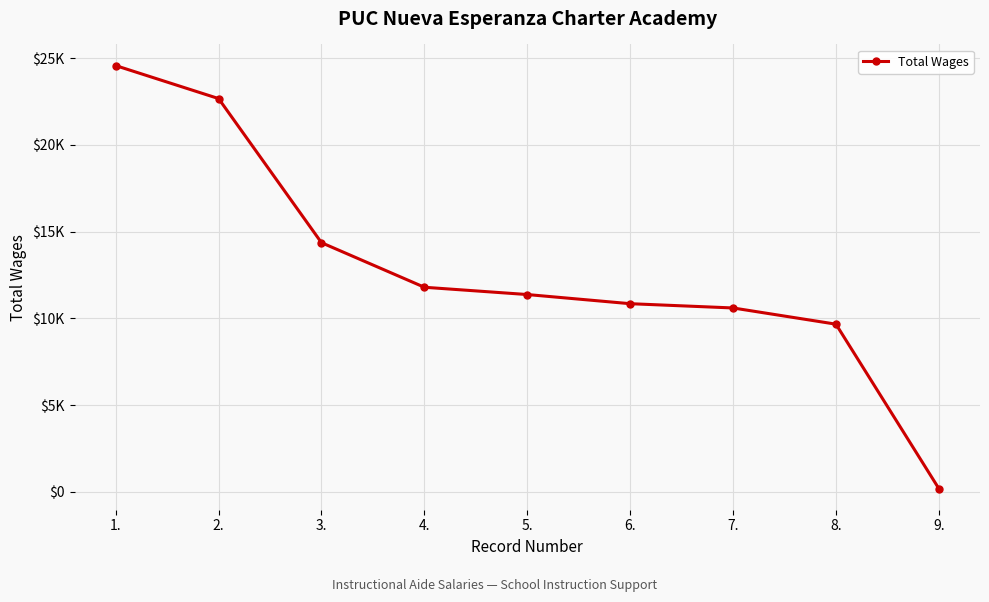

Is this an area chart (filled region under the line)?

No